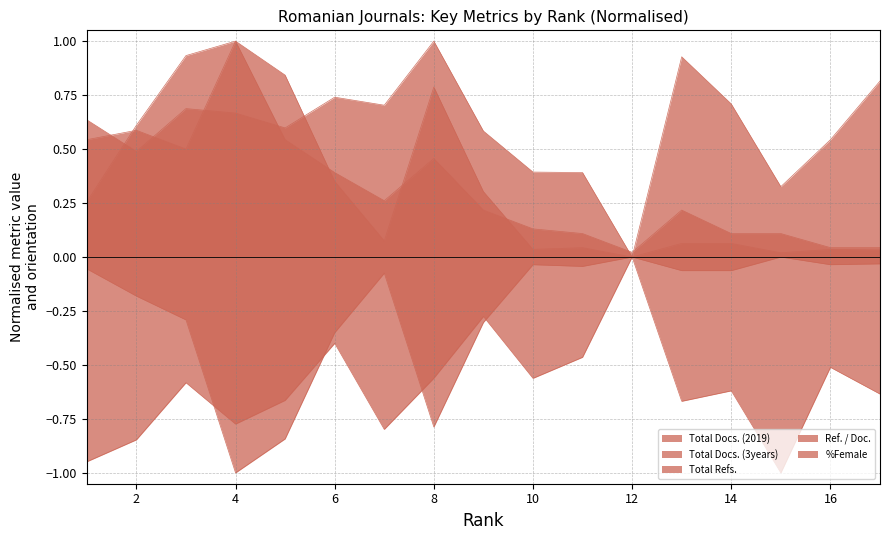

At 14, list the series in order from smallest to largest.

Ref. / Doc., Total Docs. (3years), Total Refs., Total Docs. (2019), %Female